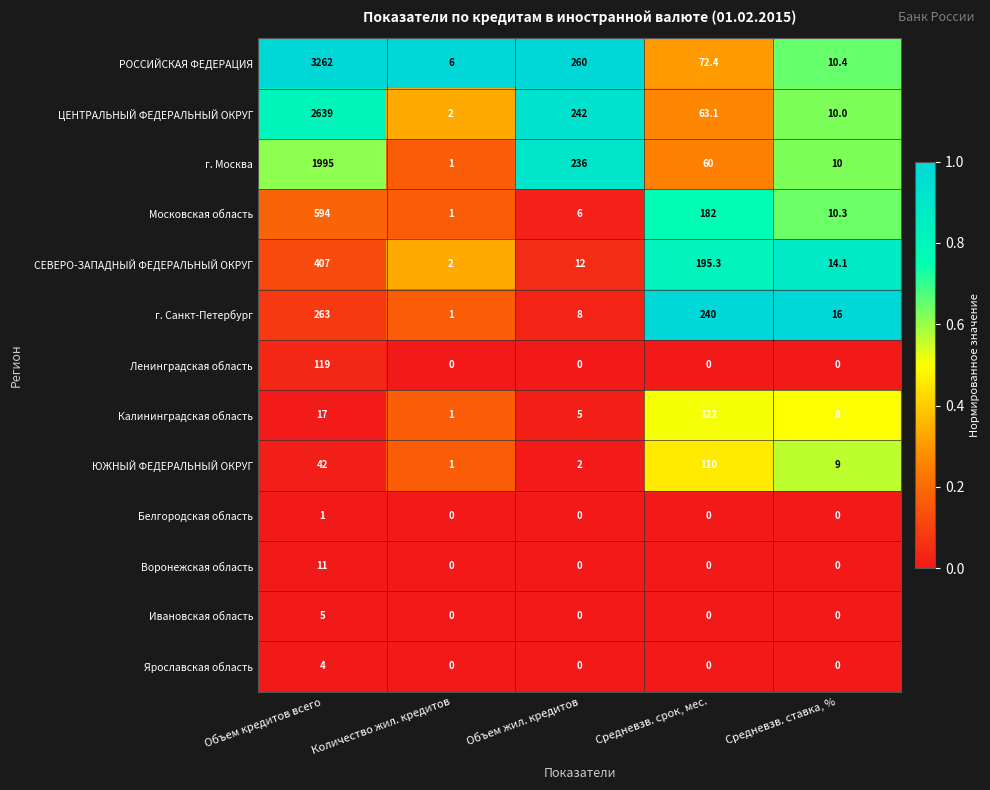

What is the sum of all Воронежская область values?

11.0